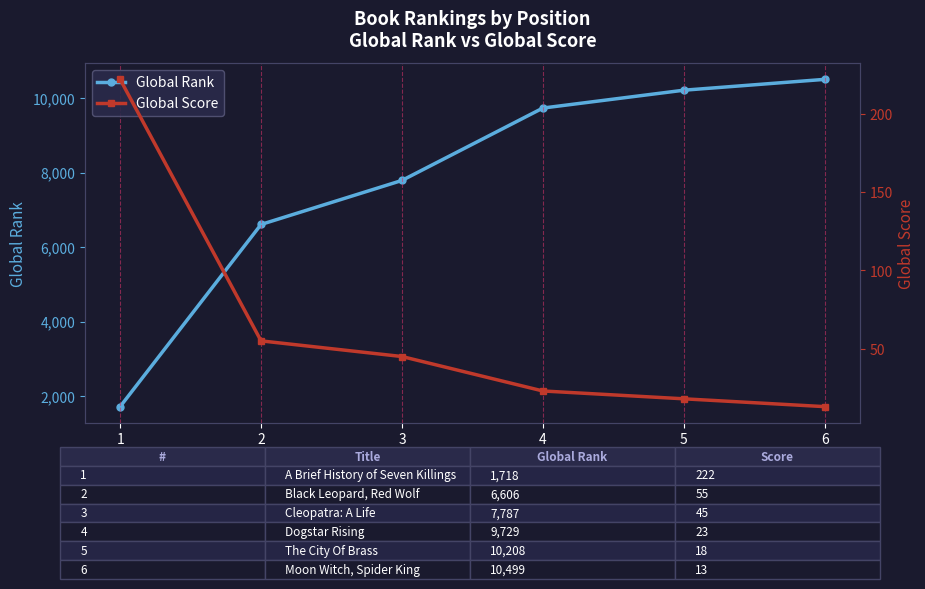

True or false: Global Score and Global Rank intersect in this chart.

False